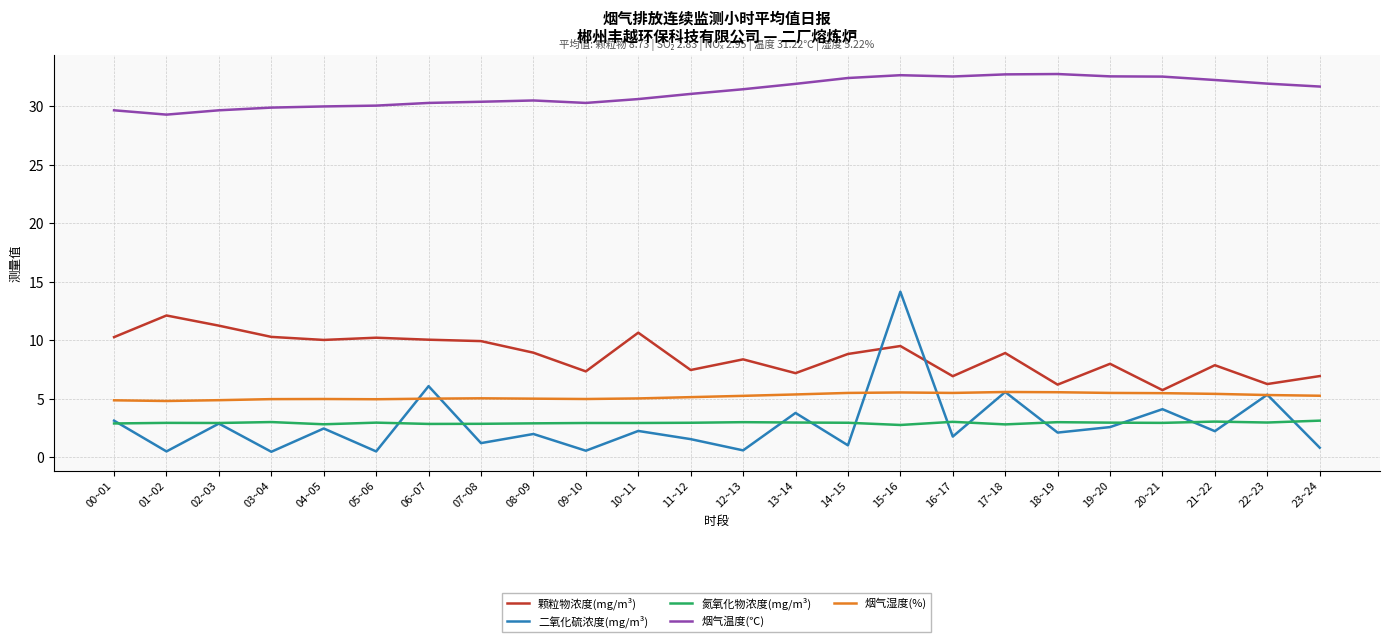

At which label does 颗粒物浓度(mg/m³) reach its peak?

01~02